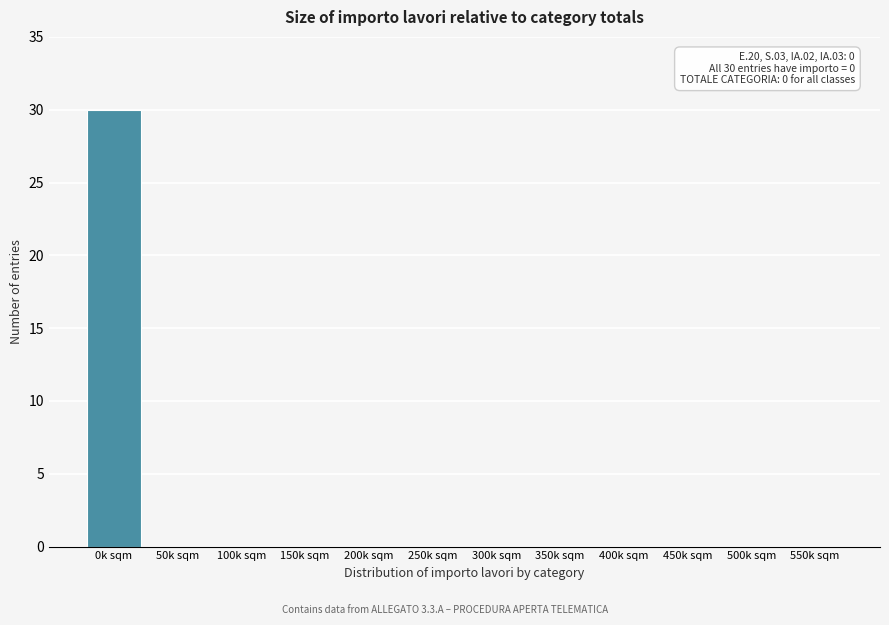

Reading right to left, extract all data points from this chart.

550k sqm=0	500k sqm=0	450k sqm=0	400k sqm=0	350k sqm=0	300k sqm=0	250k sqm=0	200k sqm=0	150k sqm=0	100k sqm=0	50k sqm=0	0k sqm=30